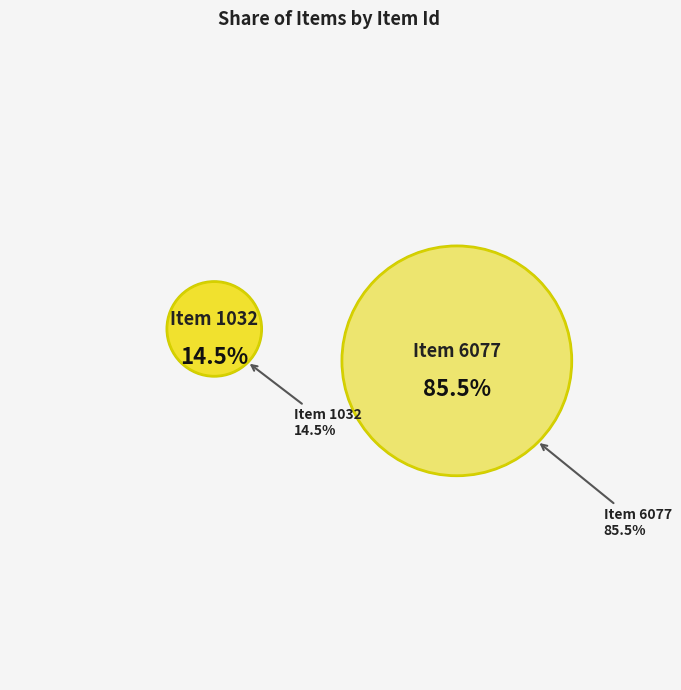

Between Item 6077 and Item 1032, which is larger?

Item 6077